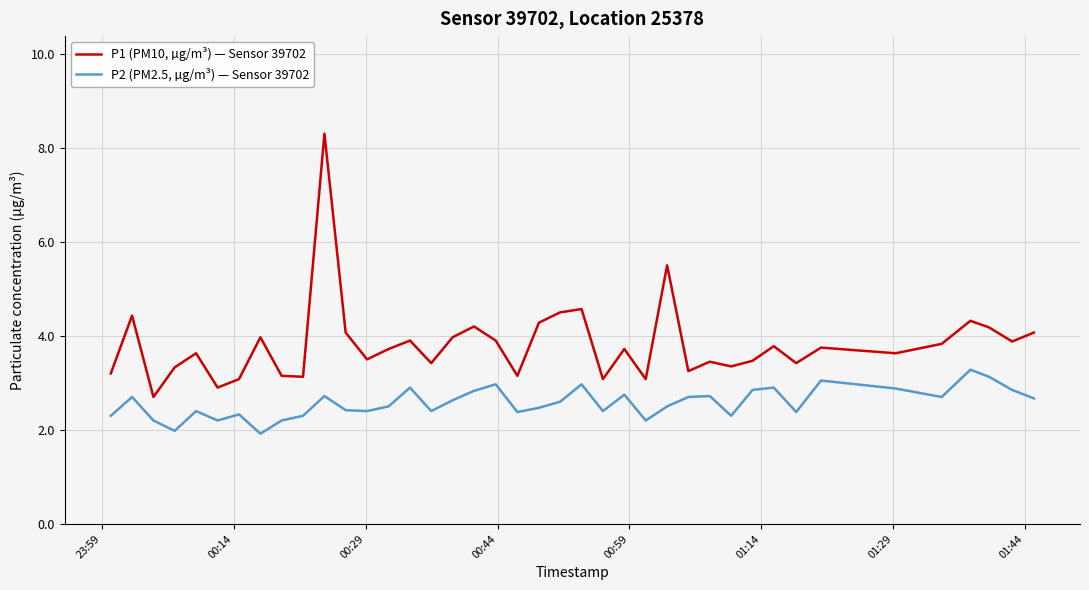

What is the difference between the maximum and minimum values in the P1 (PM10, µg/m³) — Sensor 39702 series?

5.6